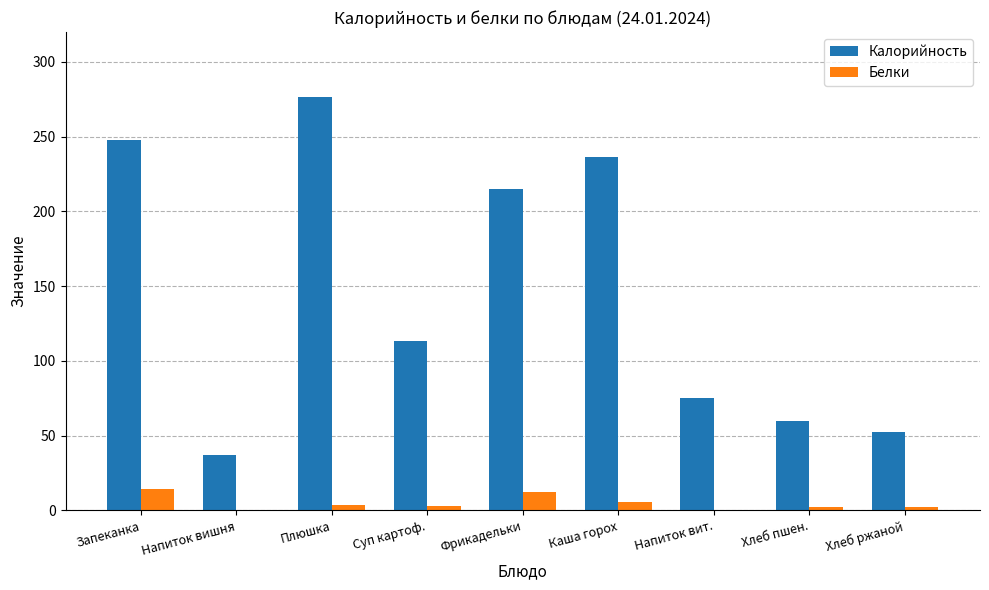

What is the highest value of the Белки series?

14.1